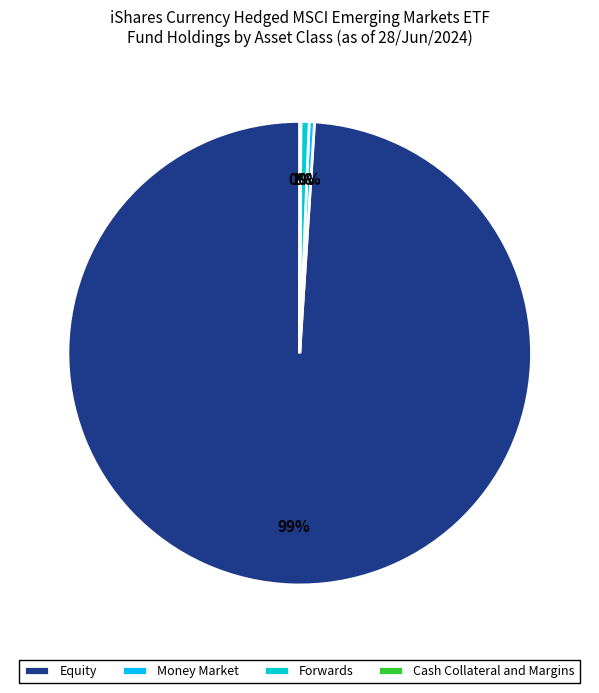

Is the sum of Equity and Forwards greater than half?

Yes